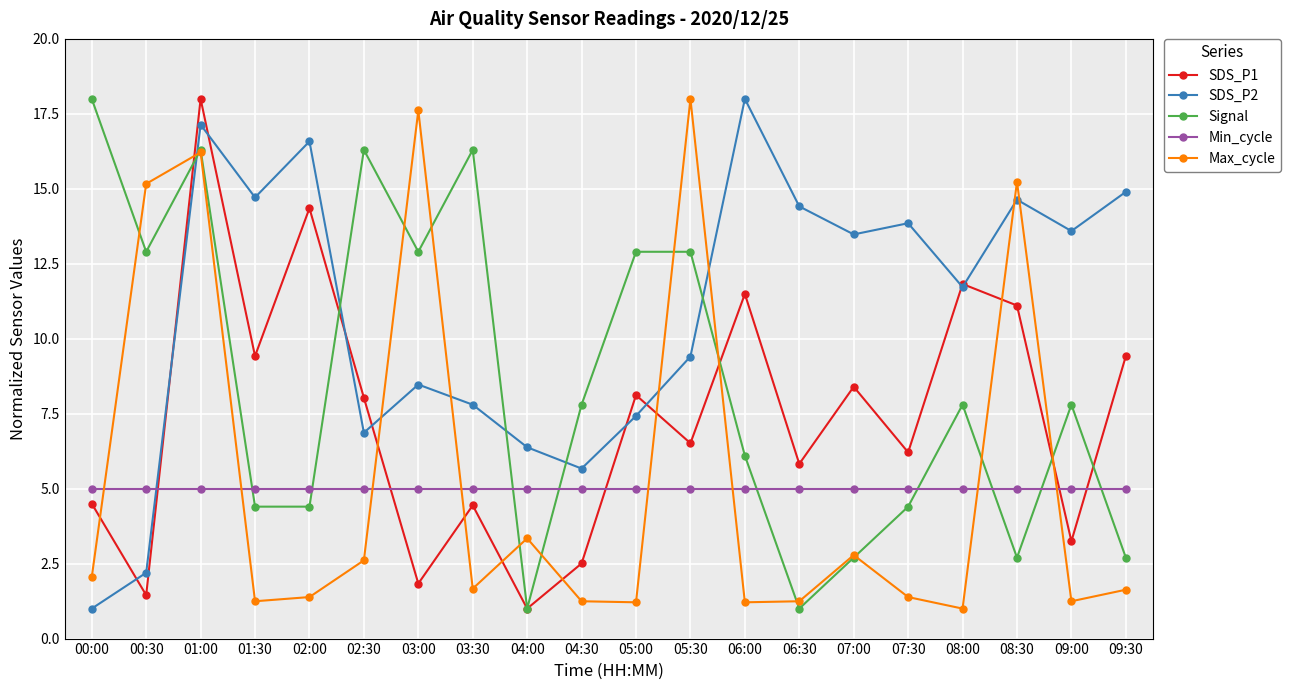

At which category is the sum across all series the highest?

01:00